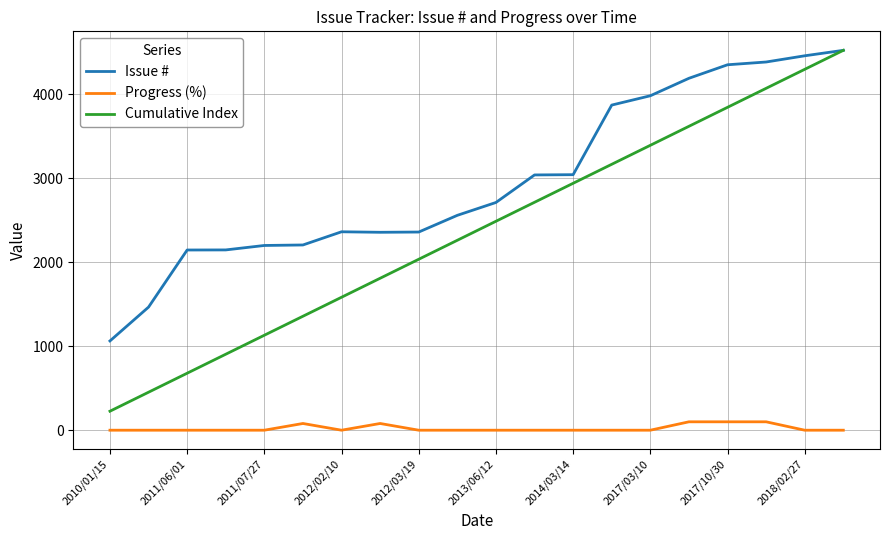

Rank the series by their average value, from lowest to highest.

Progress (%), Cumulative Index, Issue #